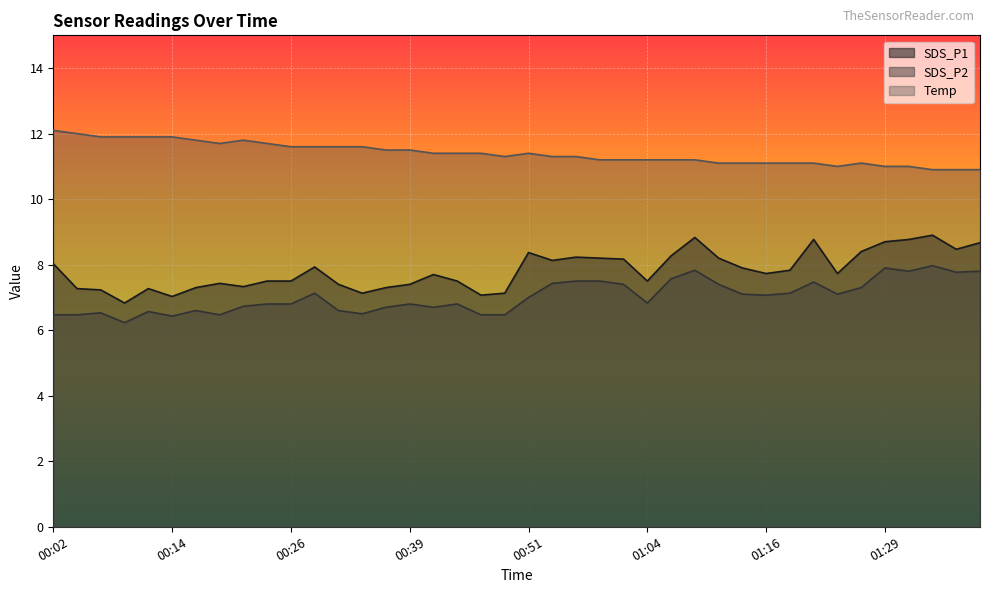

The SDS_P1 series shows 7.5 at 00:26. True or false?

True